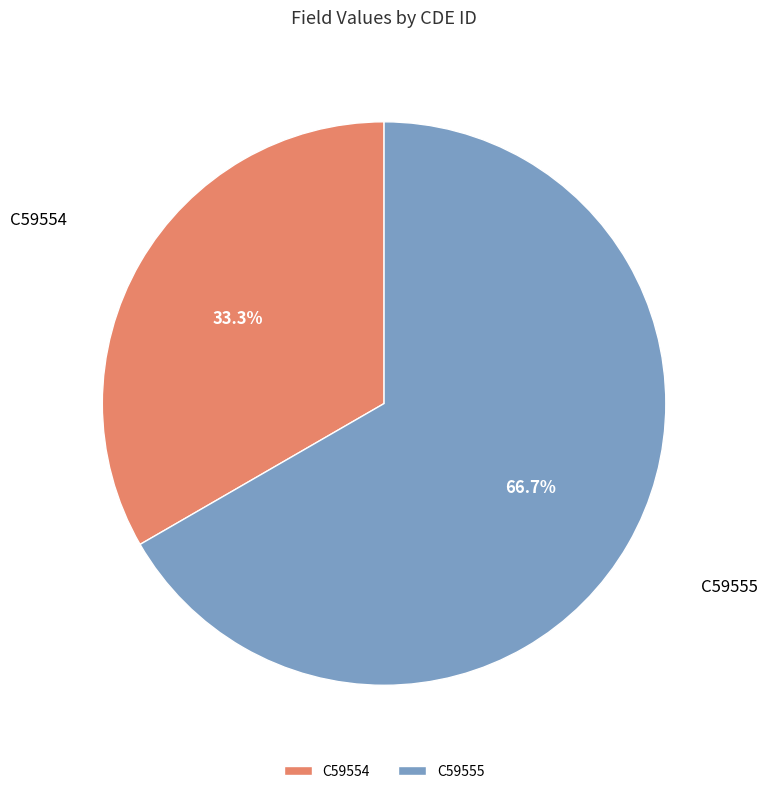

How many segments does this pie chart have?

2